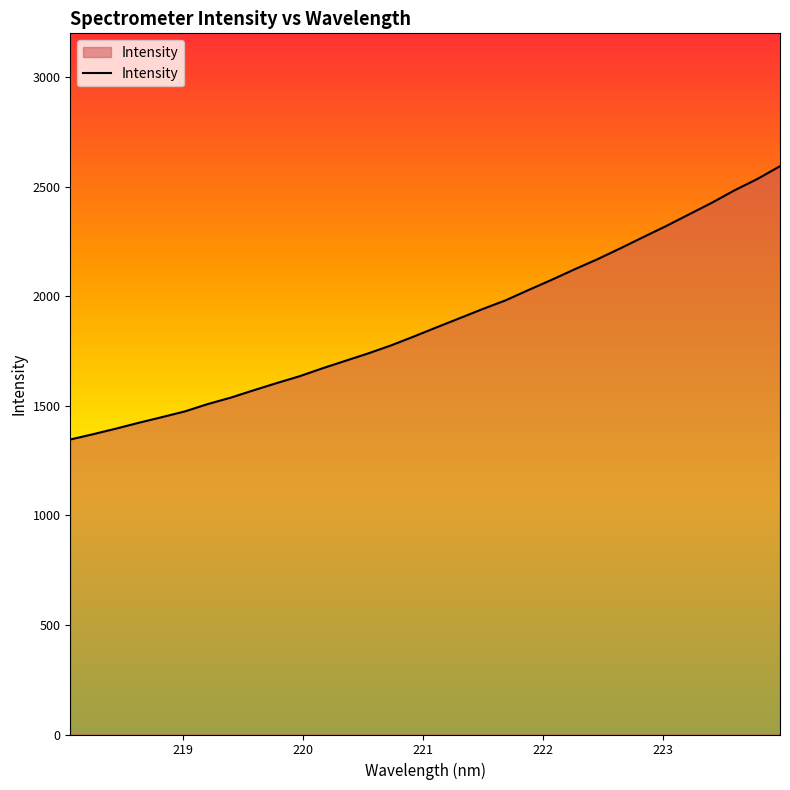

What is the difference between the maximum and minimum values?

1247.4